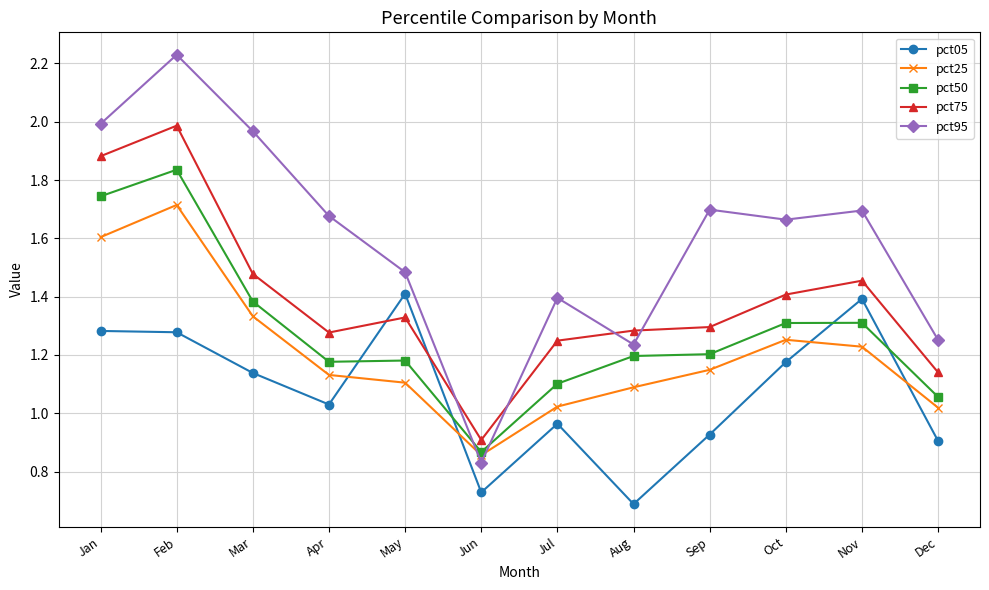

Which category has the highest value across all series?

Feb